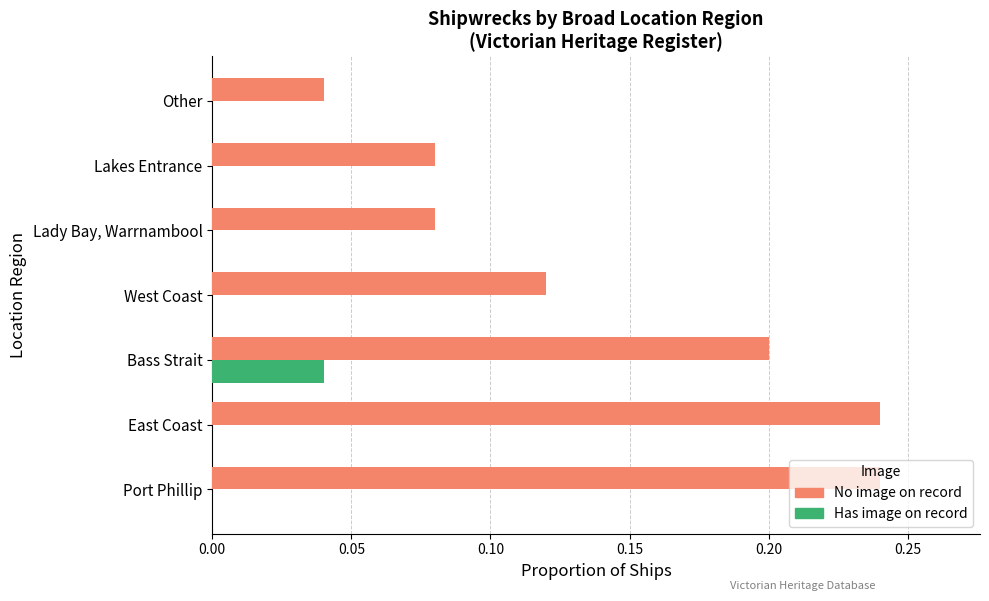

Count the number of categories in the chart.

7